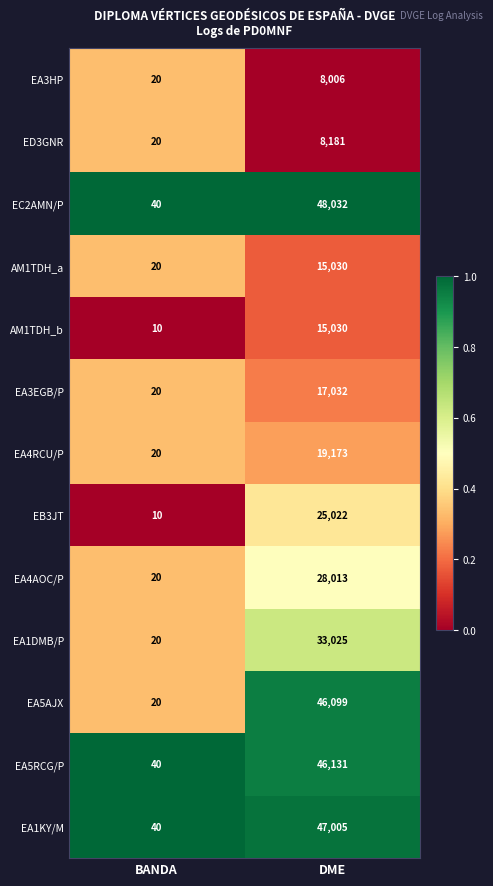

Rank the categories by EA4AOC/P value from lowest to highest.

BANDA, DME